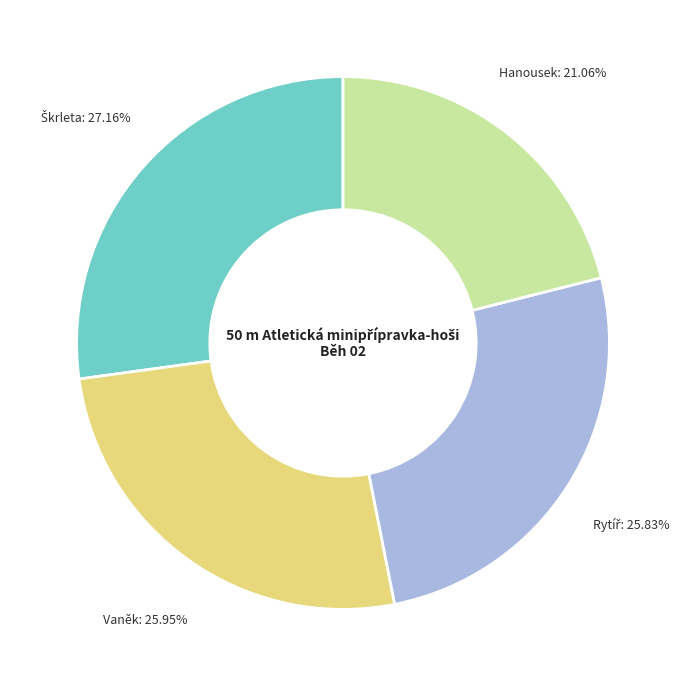

Is there any slice that represents more than half of the pie?

No